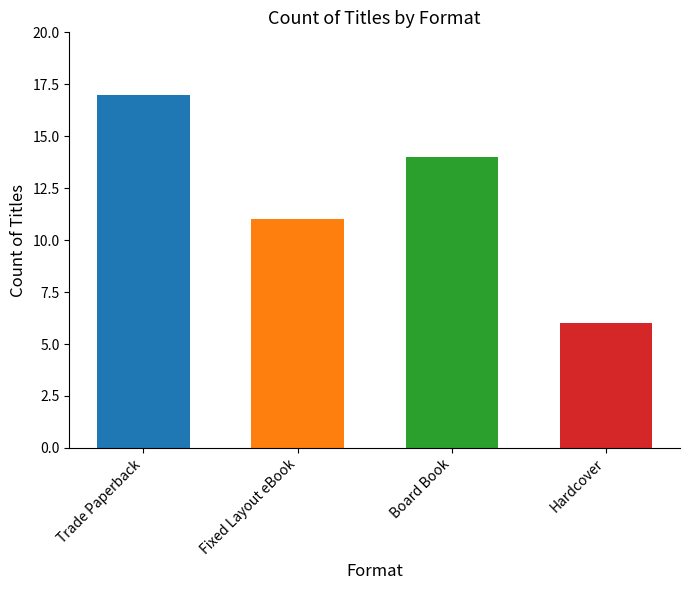

What value does the data have at Hardcover?

6